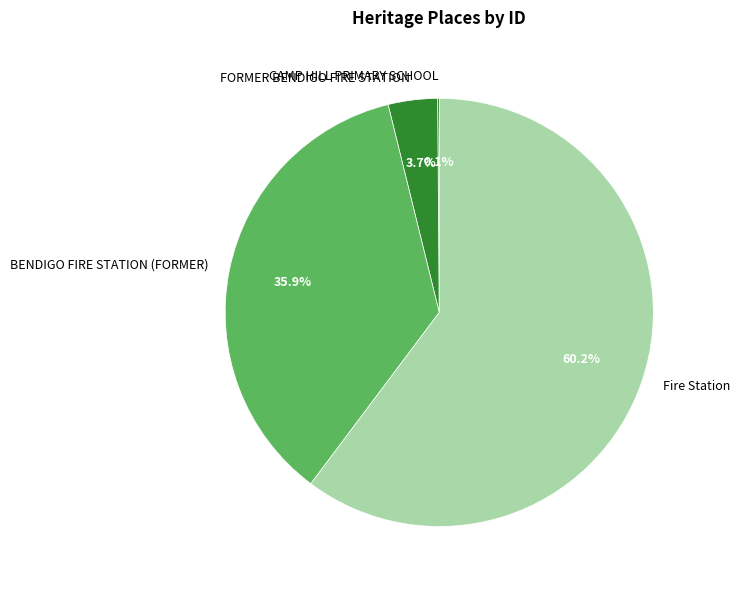

What is the largest slice in the pie chart?

Fire Station